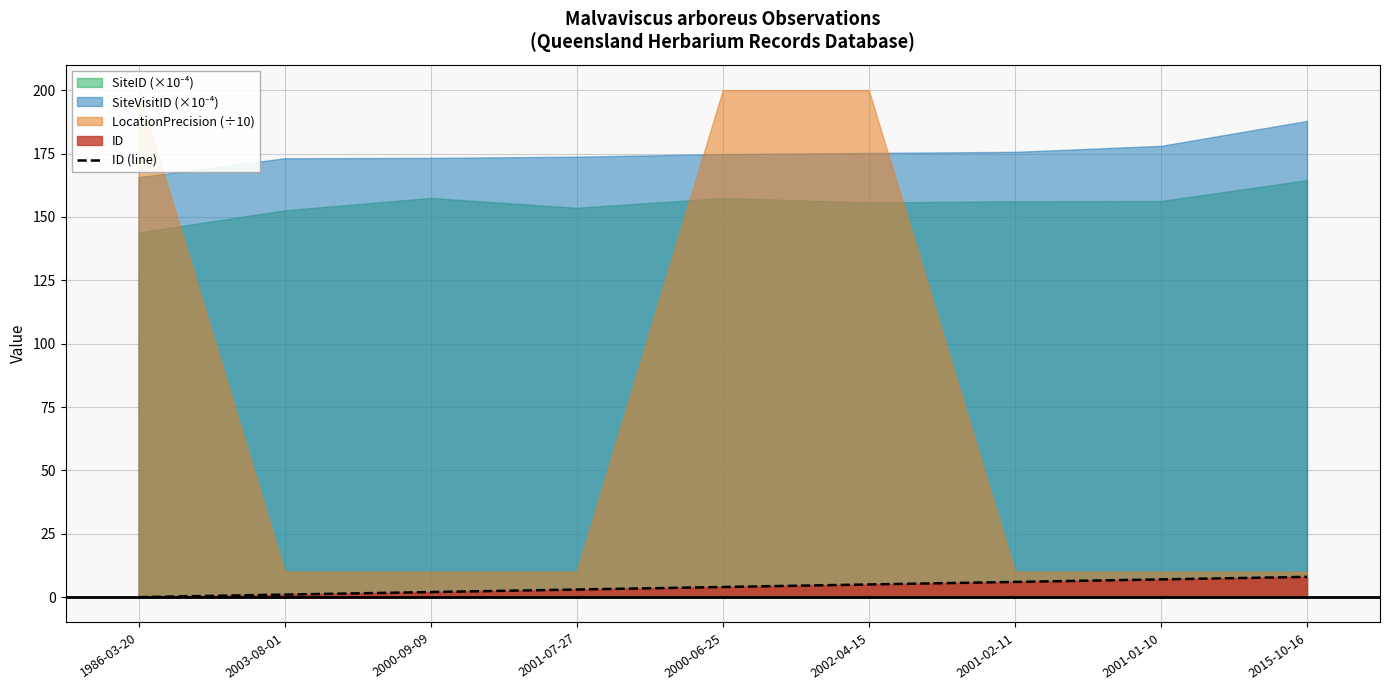

Read the value at 2001-01-10.

7